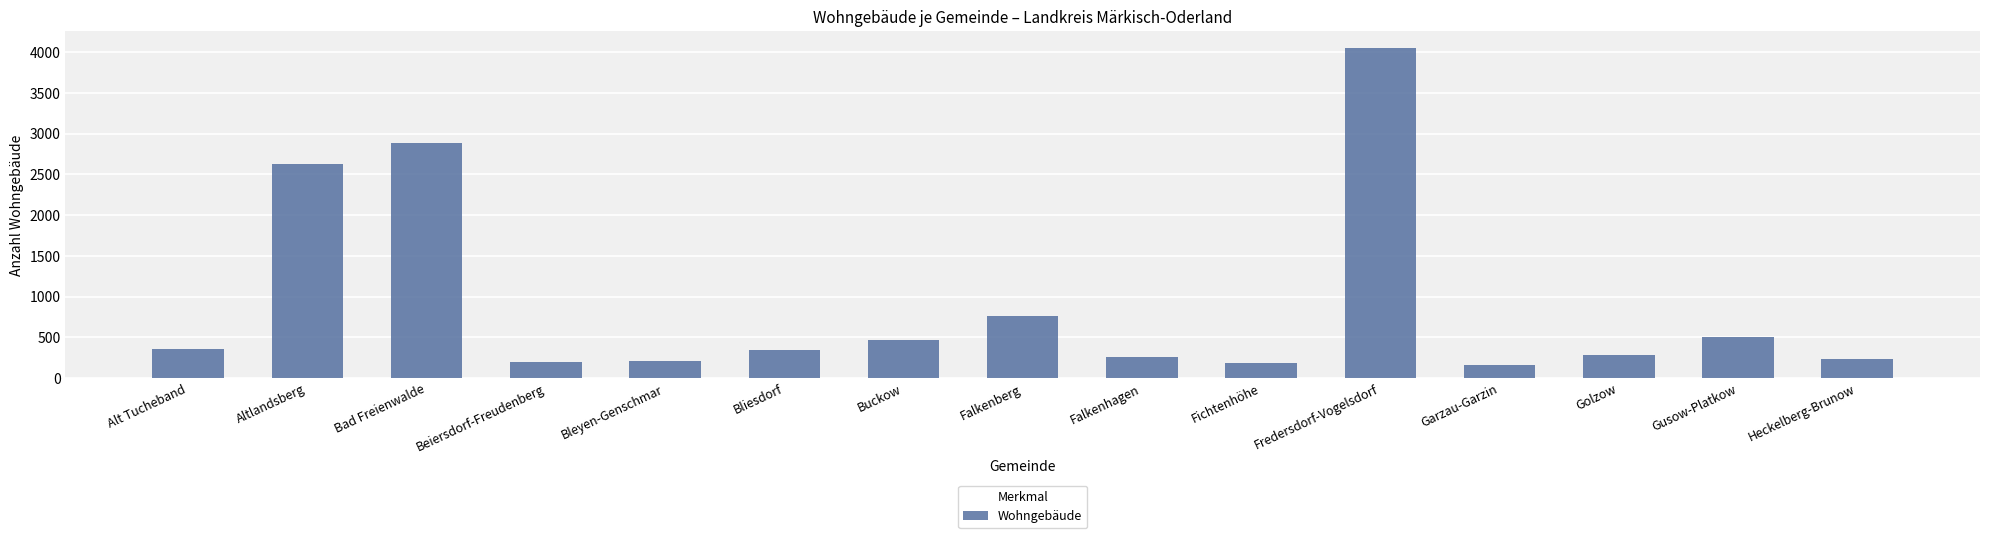

What is the minimum value shown in the chart?

159